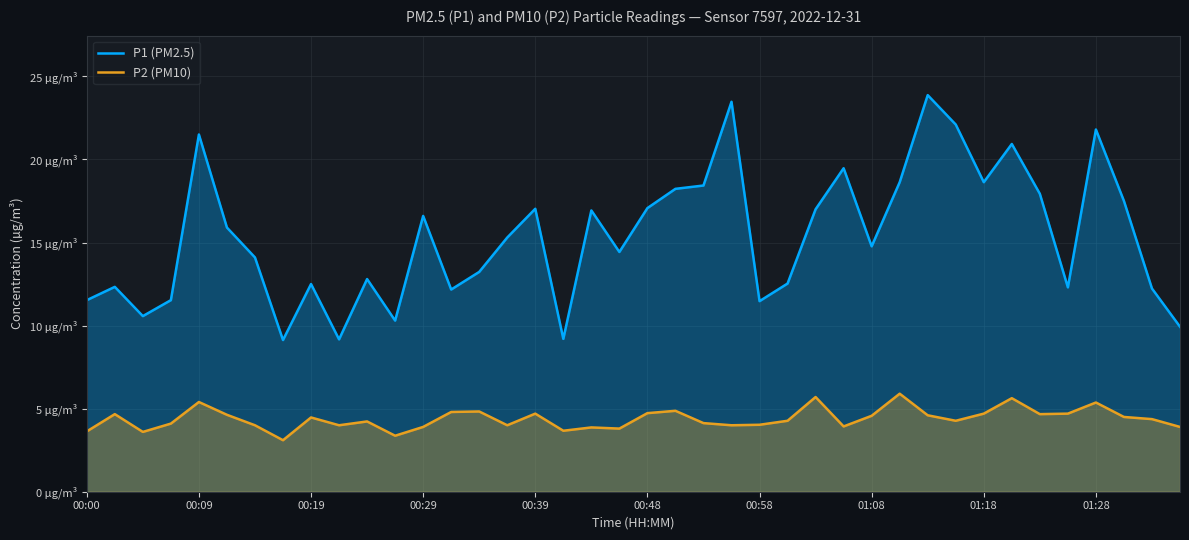

How many lines are shown in the chart?

2